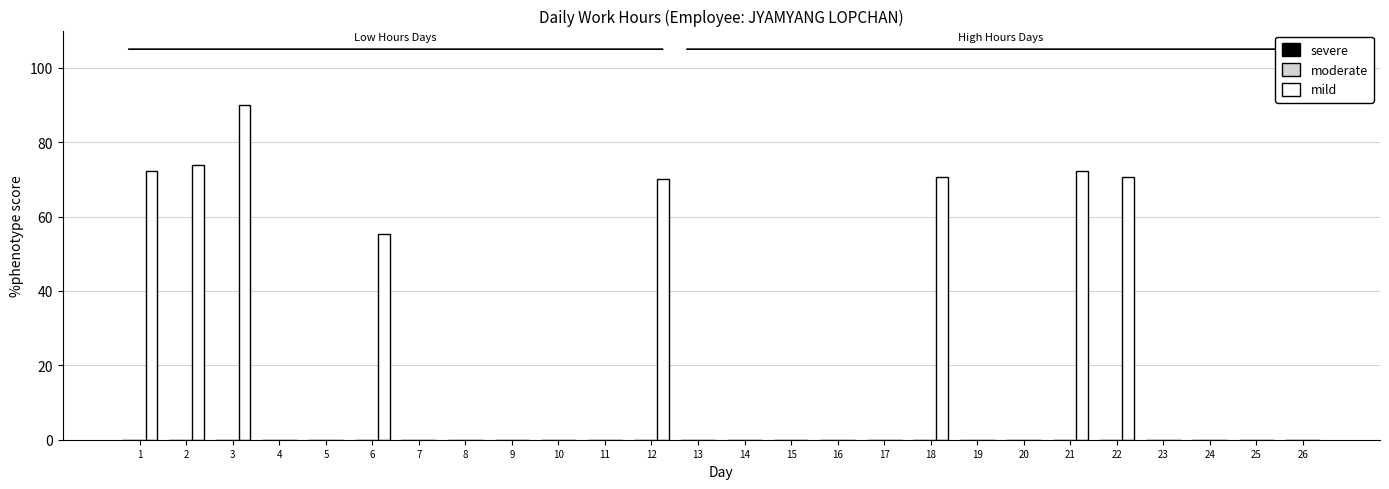

Are the bars horizontal?

No